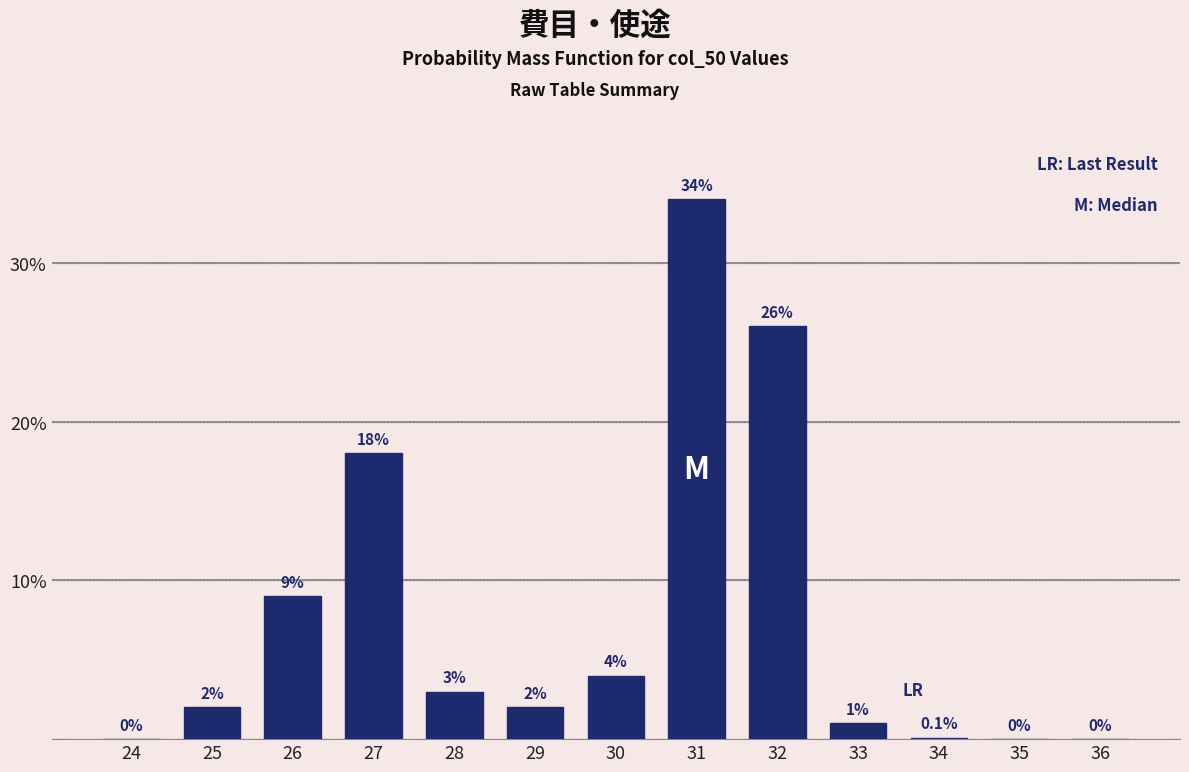

Reading left to right, transcribe all the data shown in this chart.

24=0.0	25=2.0	26=9.0	27=18.0	28=3.0	29=2.0	30=4.0	31=34.0	32=26.0	33=1.0	34=0.1	35=0.0	36=0.0